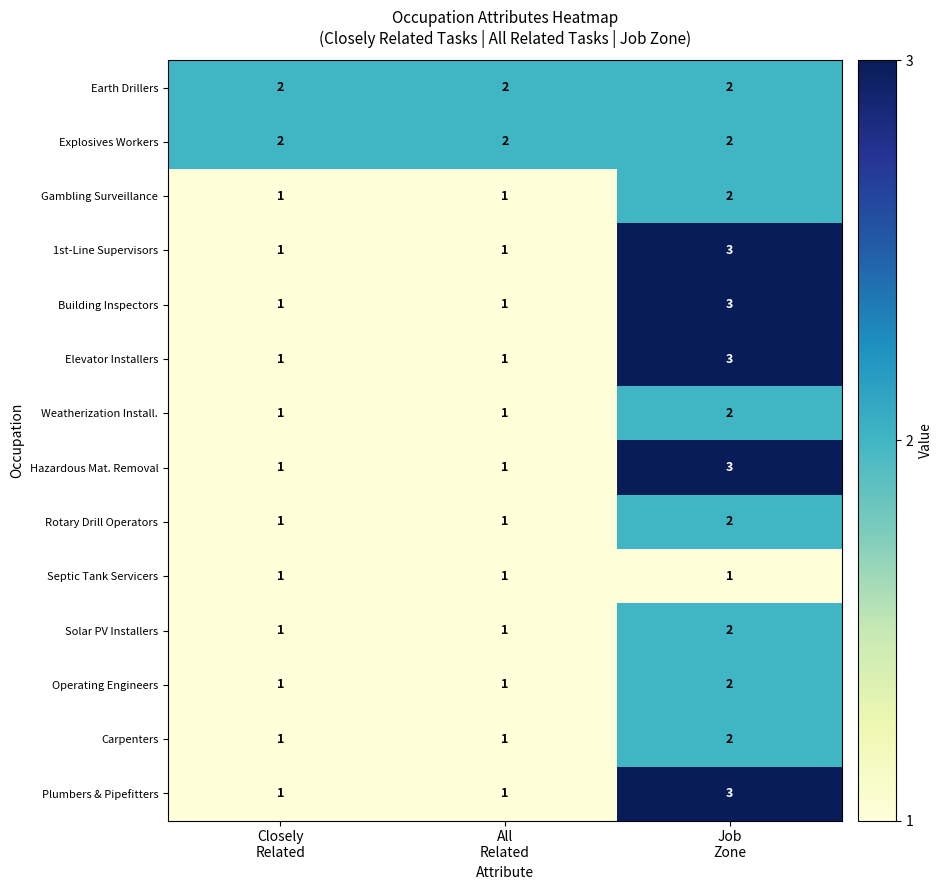

What is the sum of all Rotary Drill Operators values?

4